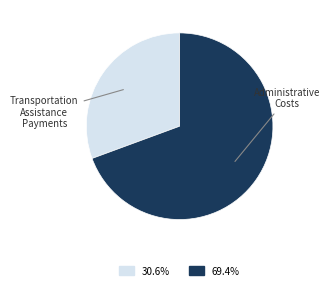

Does any single category account for the majority?

Yes